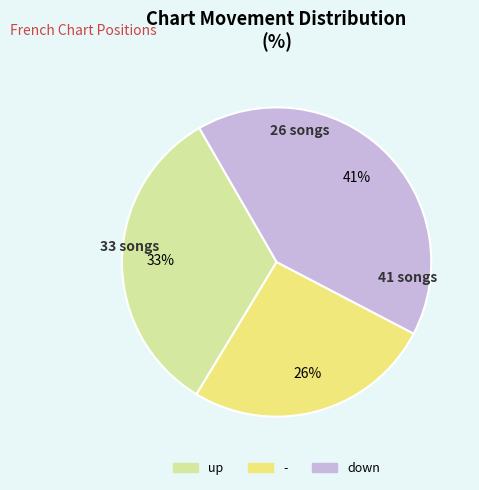

Is there a majority slice in this chart?

No